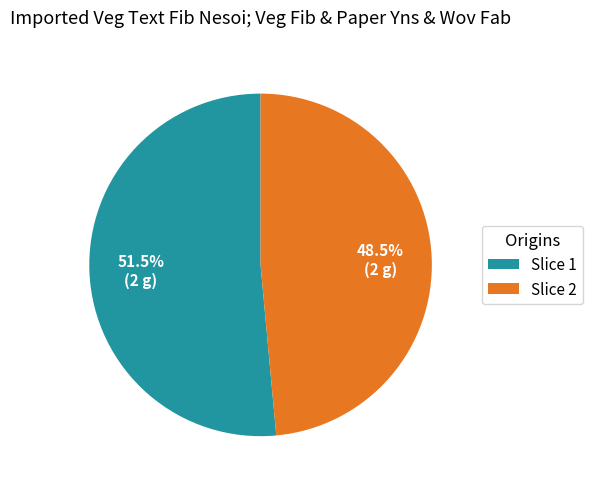

Between Slice 2 and Slice 1, which is larger?

Slice 1